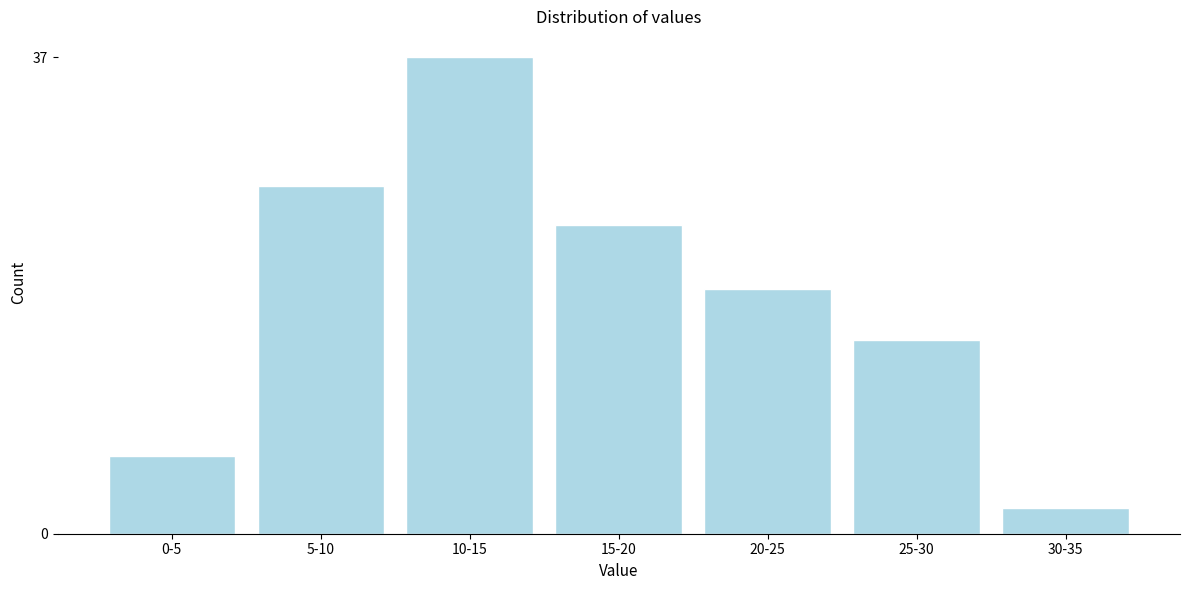

Reading left to right, list all the values displayed in this chart.

6	27	37	24	19	15	2